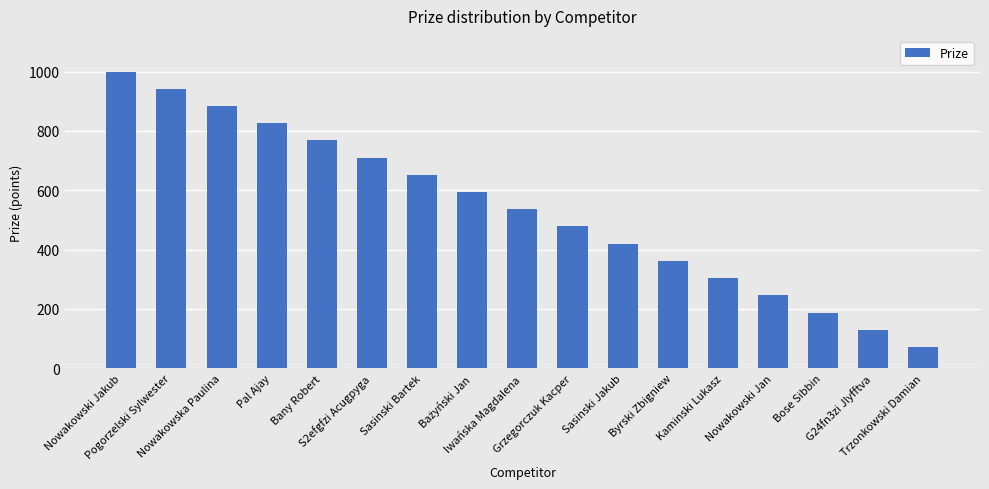

What is the minimum value shown in the chart?

72